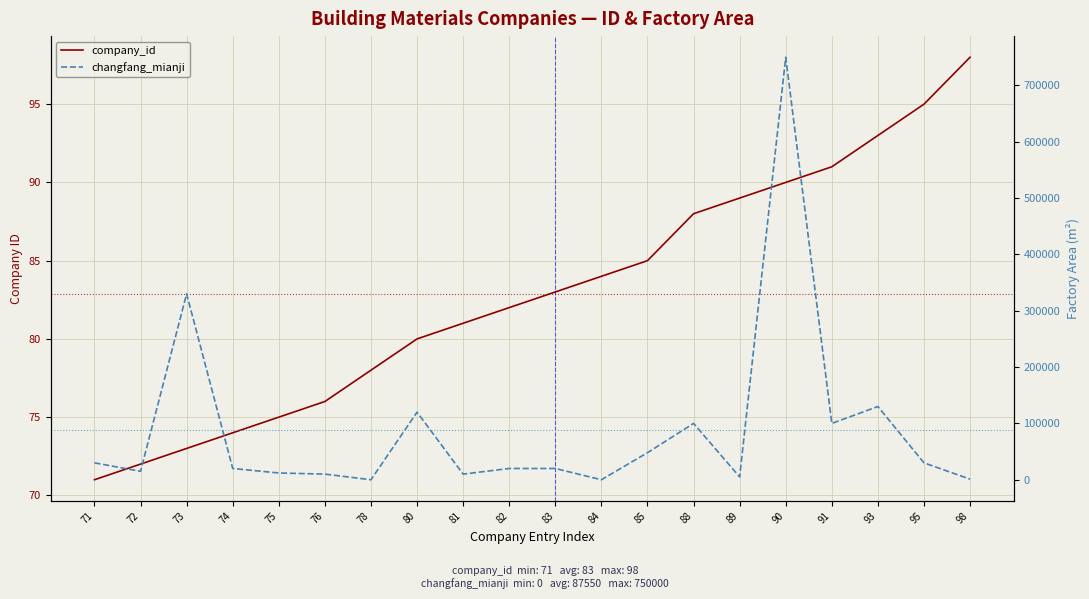

True or false: changfang_mianji has more than 1 points higher than both neighbors.

True